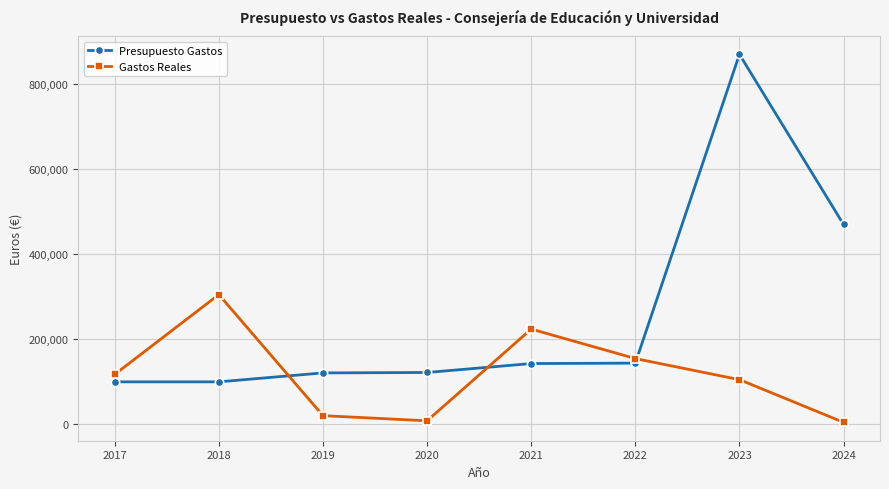

At how many categories does at least one series exceed 261495?

3